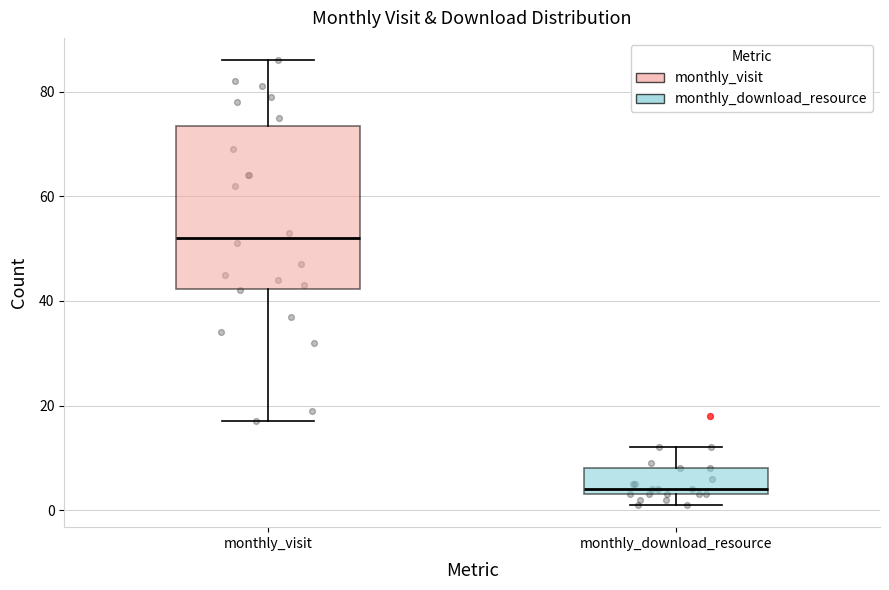

Reading left to right, read every box against the y-axis: the position of its median line, the range the box covers, and the ends of its whiskers. The values are not printed on the chart, so give them approximately, as read against the axis.

monthly_visit: median 52, box 42 to 74, whiskers 18 to 86
monthly_download_resource: median 4 (just above the box's lower edge), box 4 to 8, whiskers 2 to 12